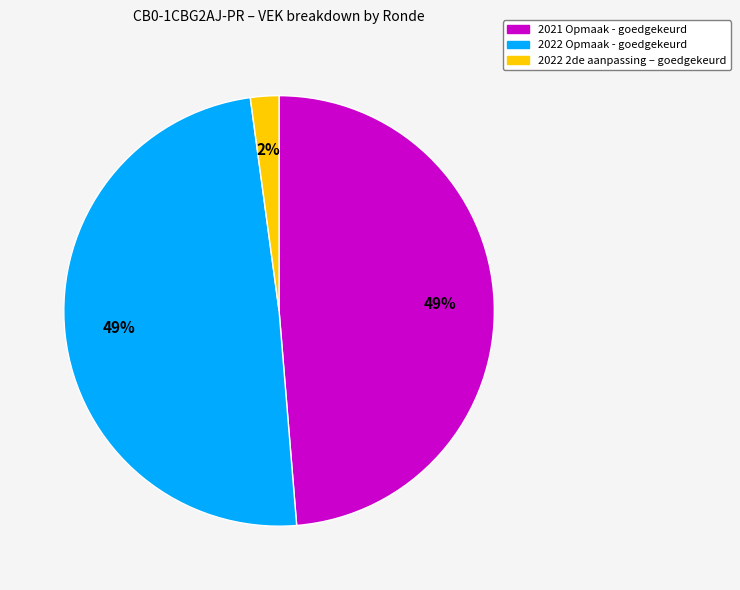

Is there any slice that represents more than half of the pie?

No